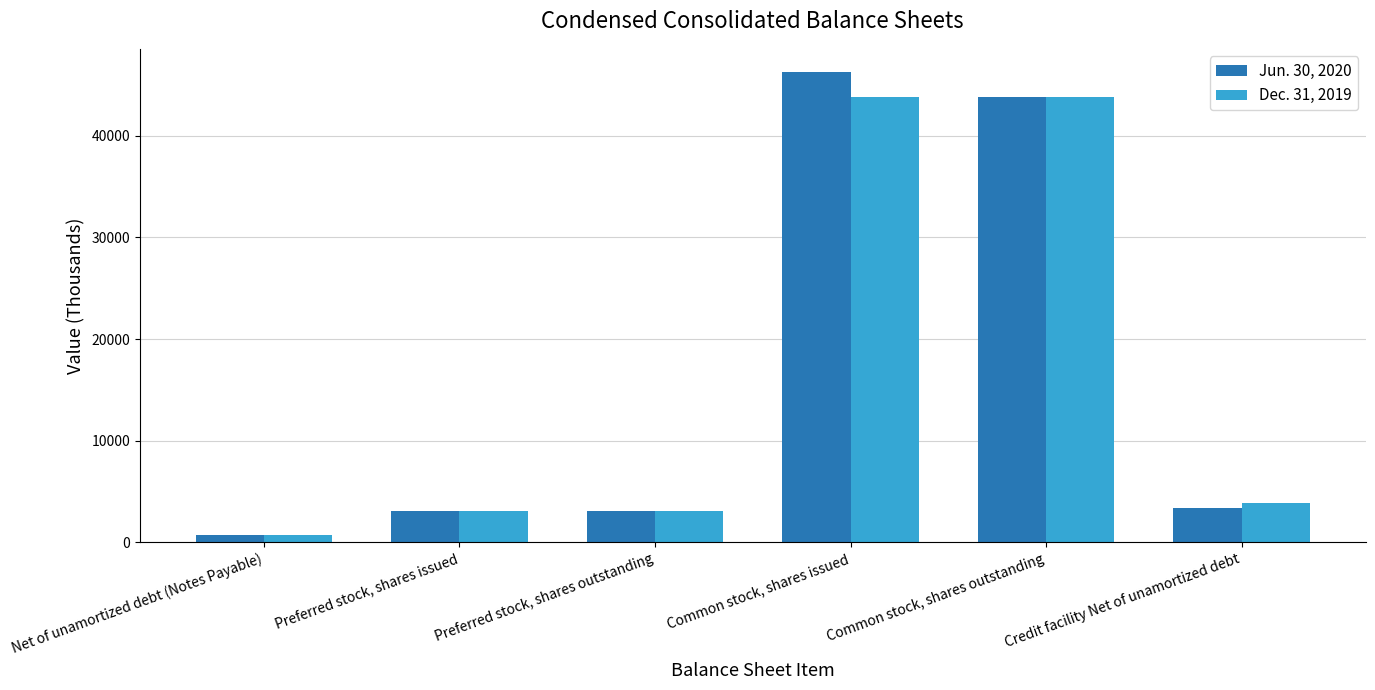

What is the label of the 2nd bar from the left?

Preferred stock, shares issued